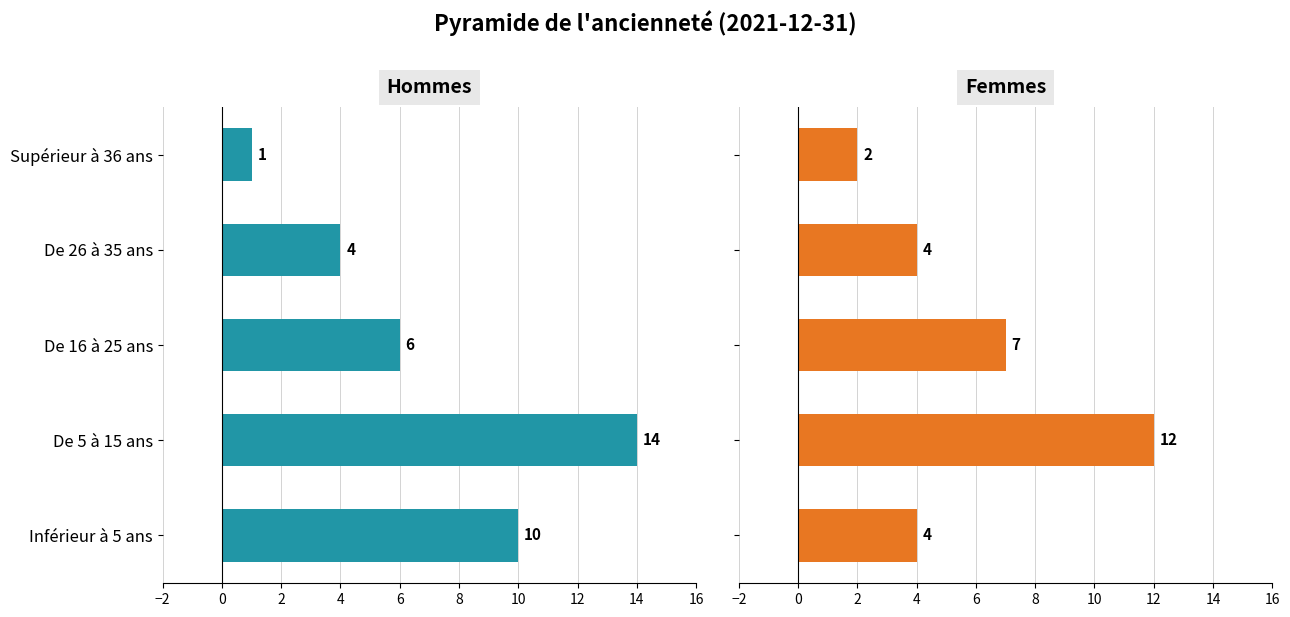

List the series in order of their peak value, lowest first.

Femmes, Hommes